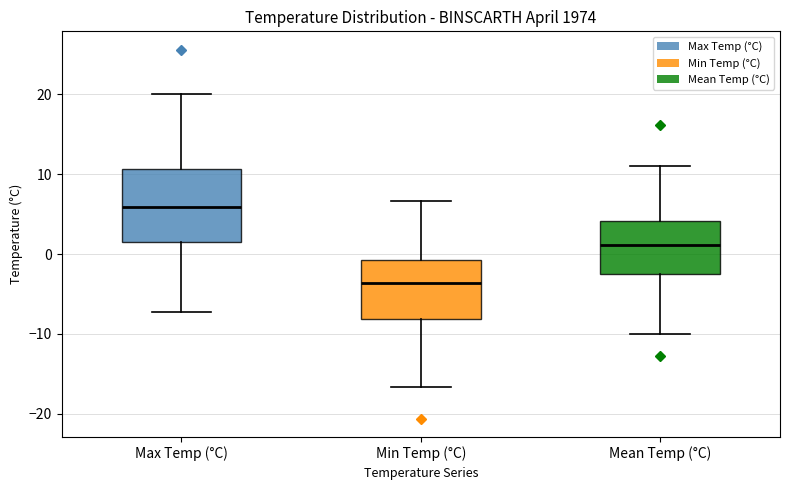

Comparing the boxes themselves (not the whiskers), which one is the tallest?

Max Temp (°C)